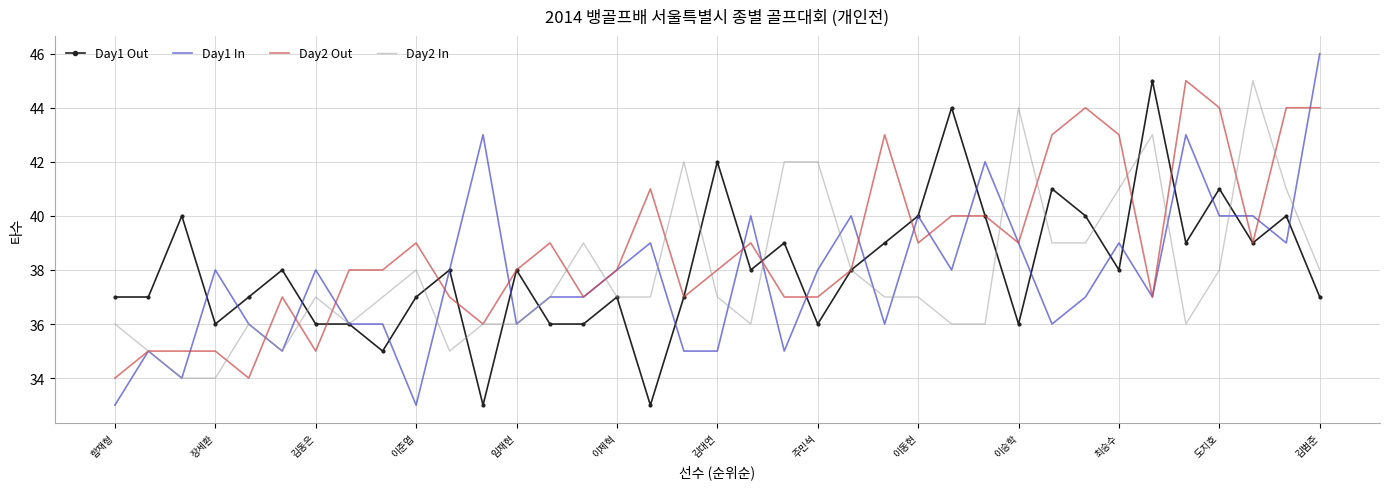

Which series has the largest total across all categories?

Day2 Out